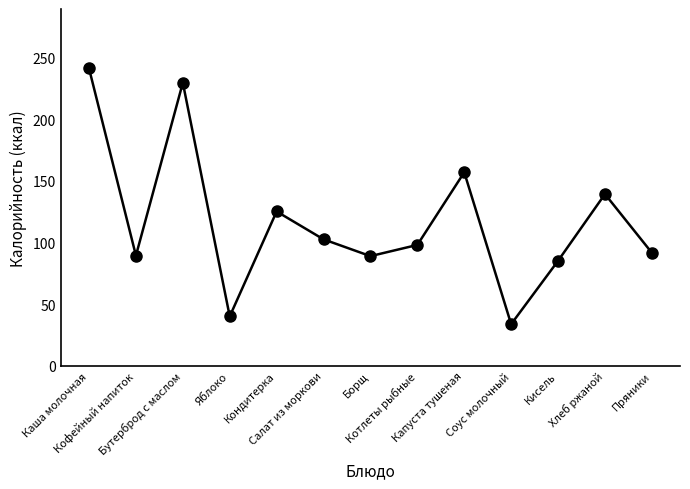

What is the smallest value displayed?

33.7